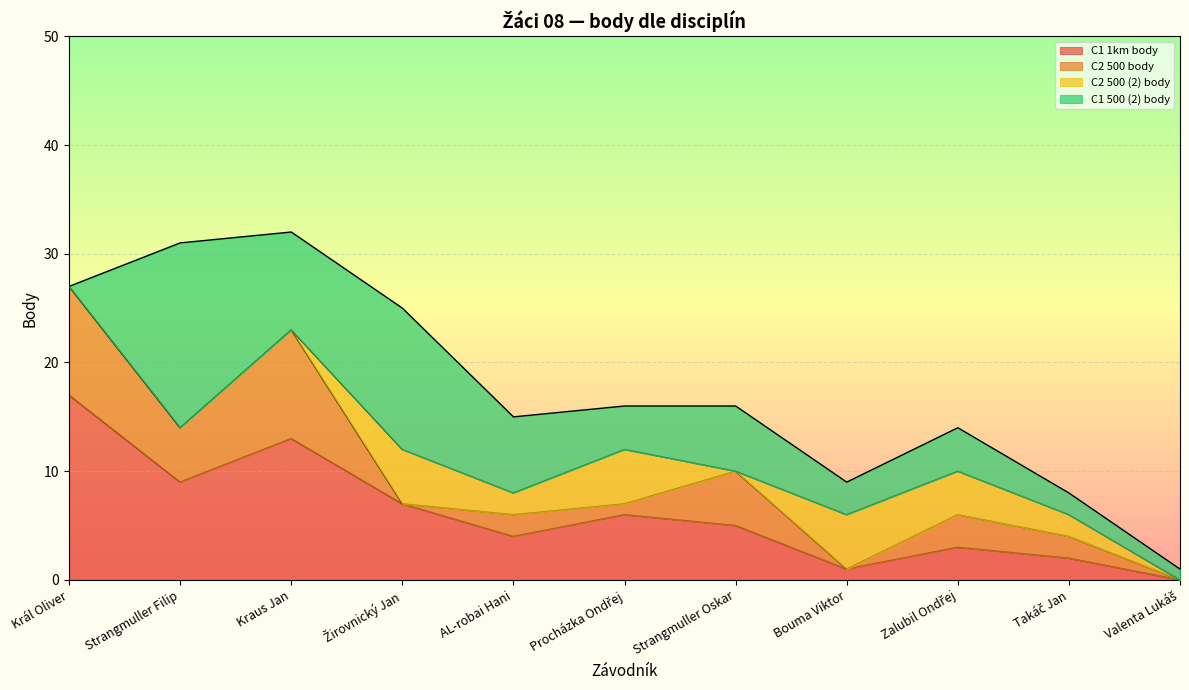

How many values in C2 500 (2) body are above zero?

6